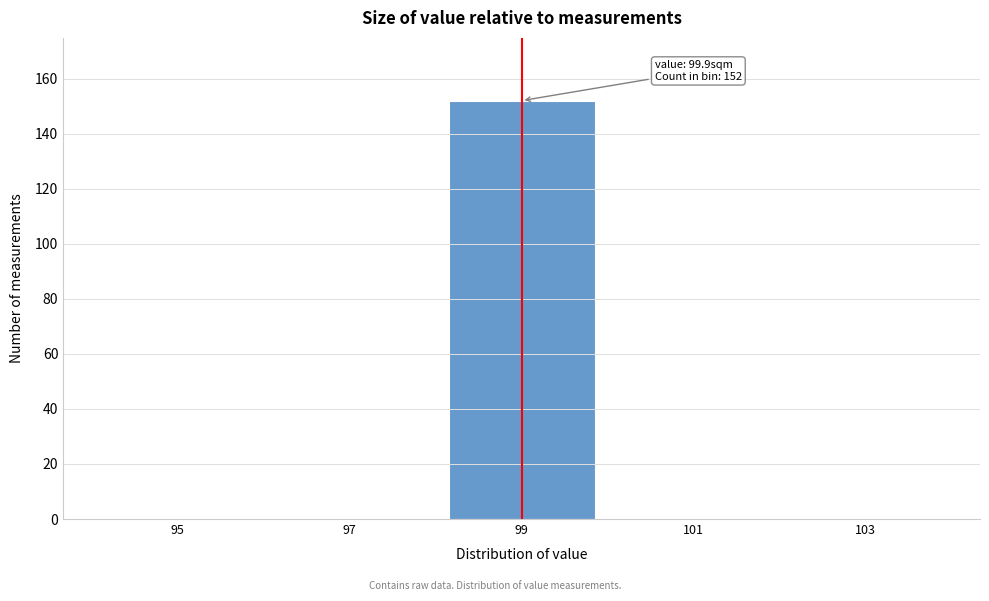

Reading right to left, extract all data points from this chart.

103=0	101=0	99=152	97=0	95=0